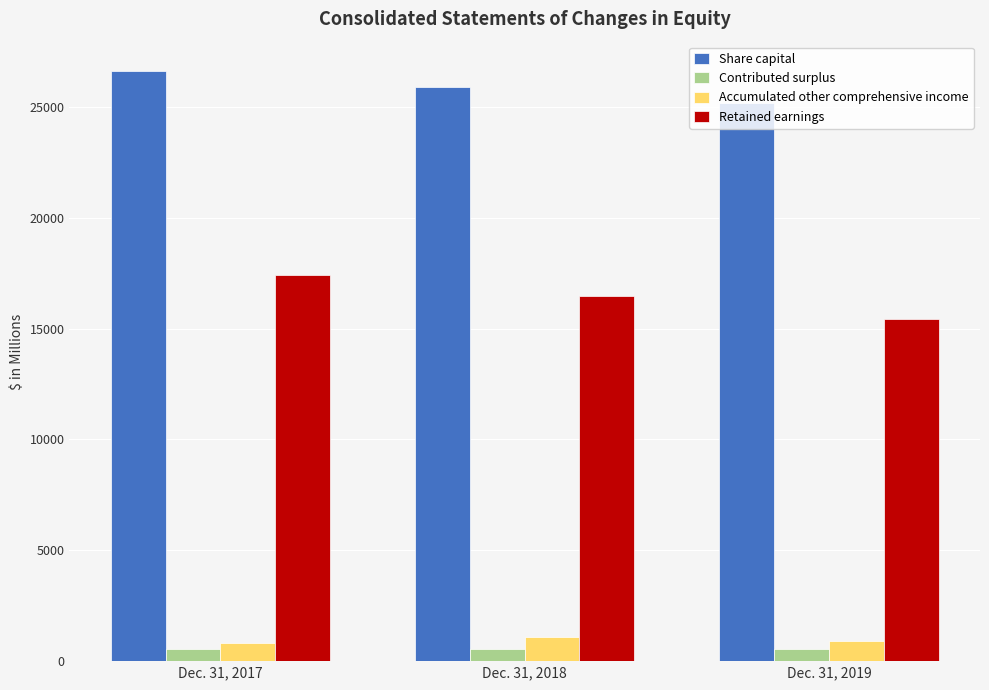

What is the approximate value of Accumulated other comprehensive income at Dec. 31, 2017?

809